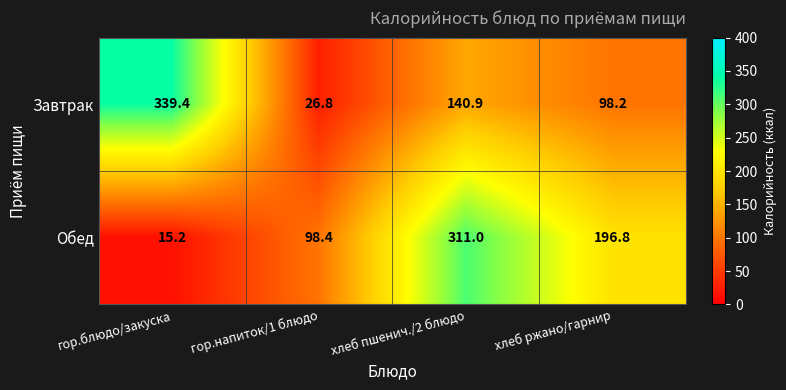

List the series in order of their overall mean, lowest first.

Завтрак, Обед